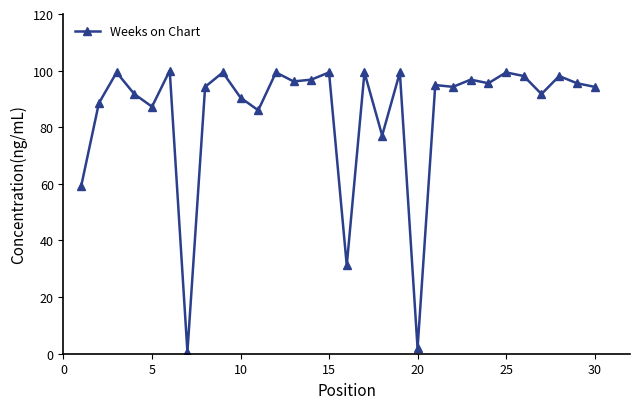

True or false: the data has more than 2 interior local peaks.

True